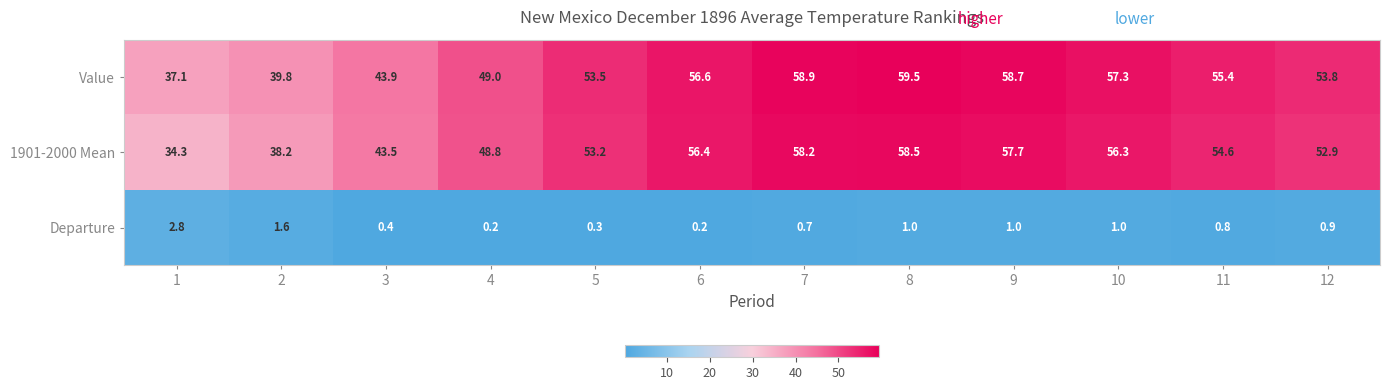

Which series has the largest total across all categories?

Value